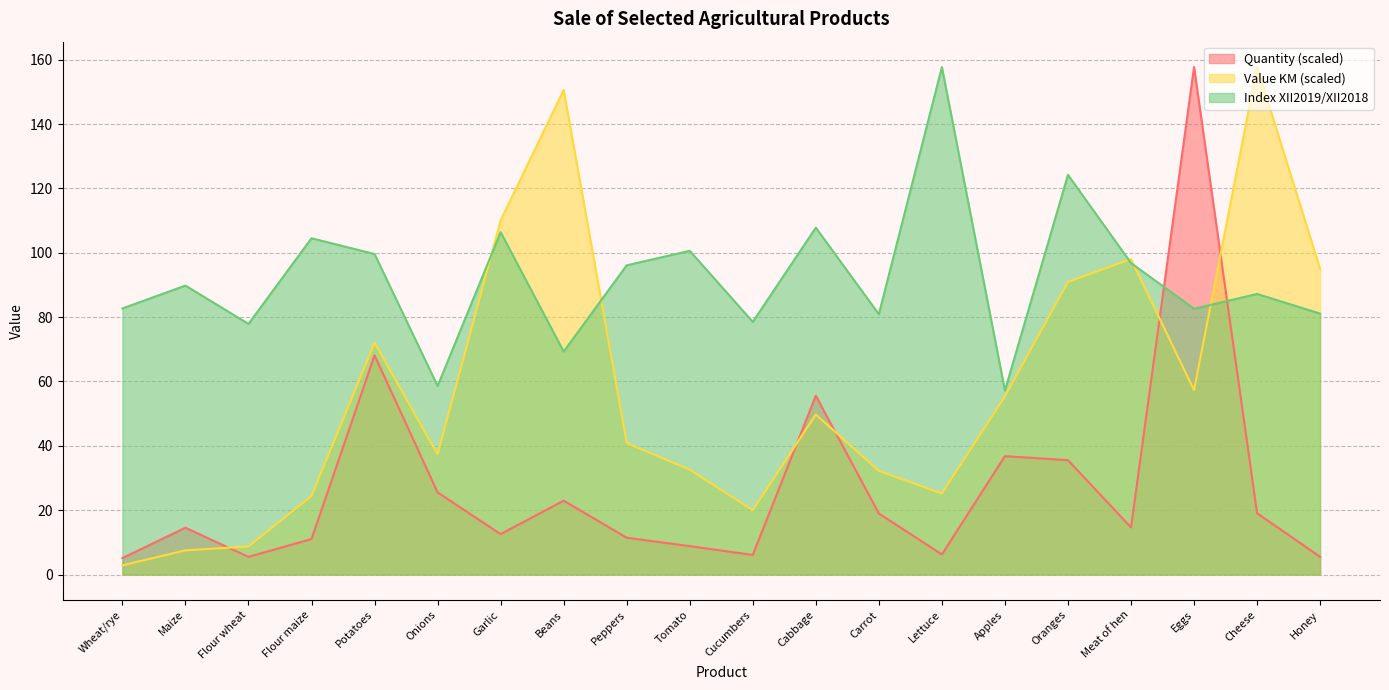

List the labels in order of Quantity value, smallest first.

Wheat/rye, Flour wheat, Honey, Cucumbers, Lettuce, Tomato, Flour maize, Peppers, Garlic, Maize, Meat of hen, Carrot, Cheese, Beans, Onions, Oranges, Apples, Cabbage, Potatoes, Eggs